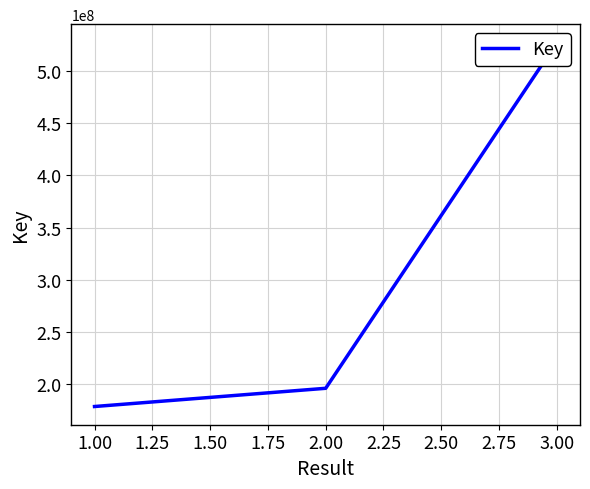

What is the difference between the second highest and minimum values?

17458266